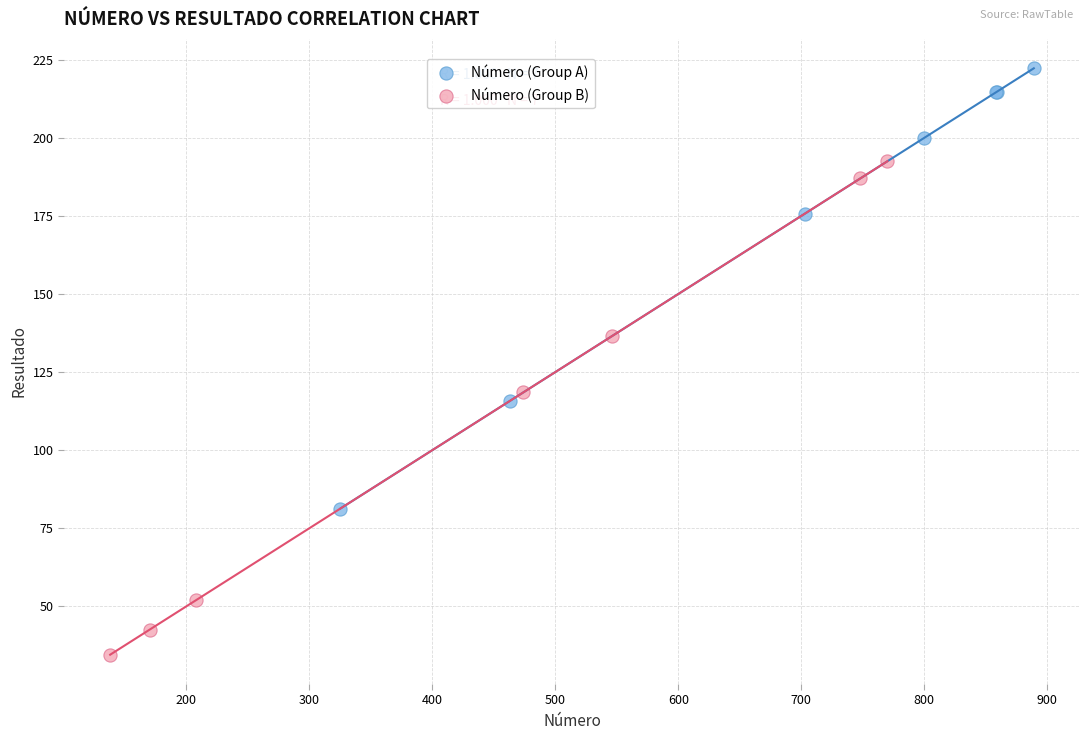

Which series contains the lowest Y value?

Número (Group B)